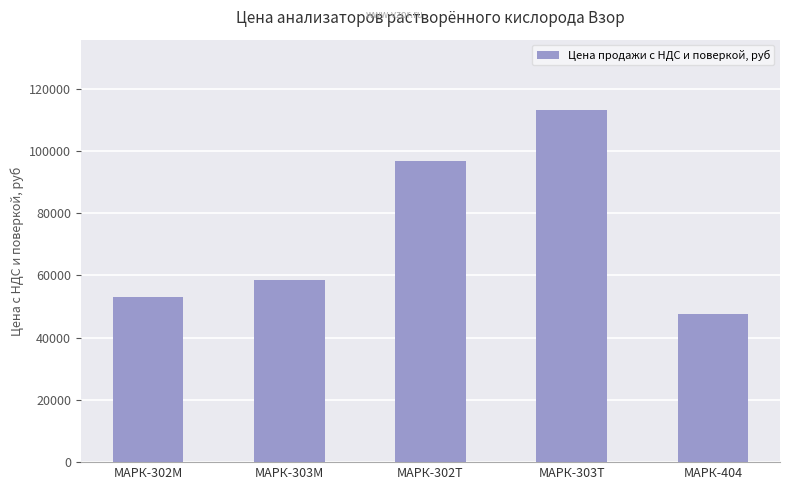

Does the chart contain stacked bars?

No